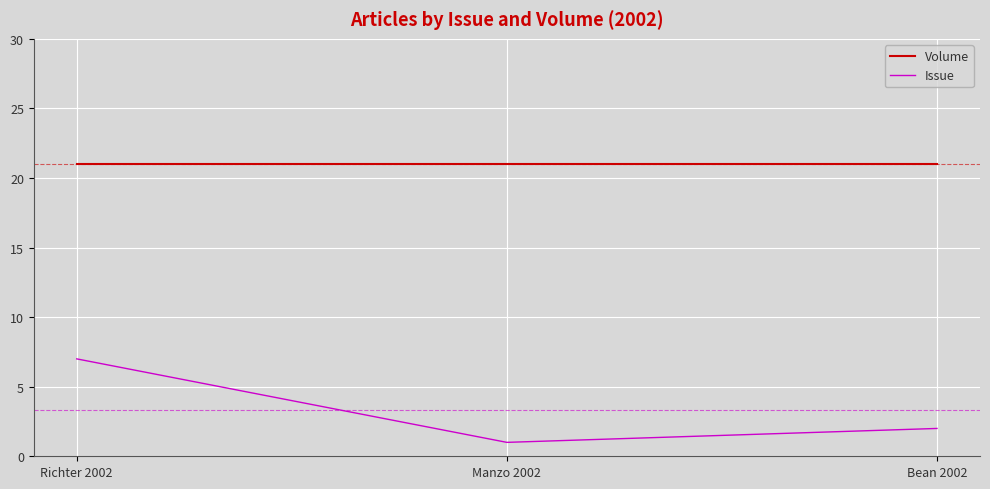

True or false: Issue has a value of 7 at Richter 2002.

True